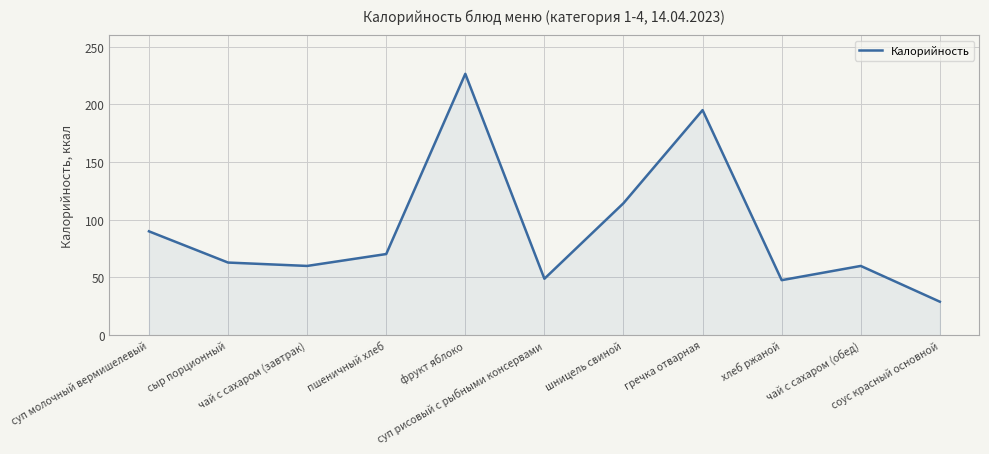

What is the greatest value displayed?

226.5